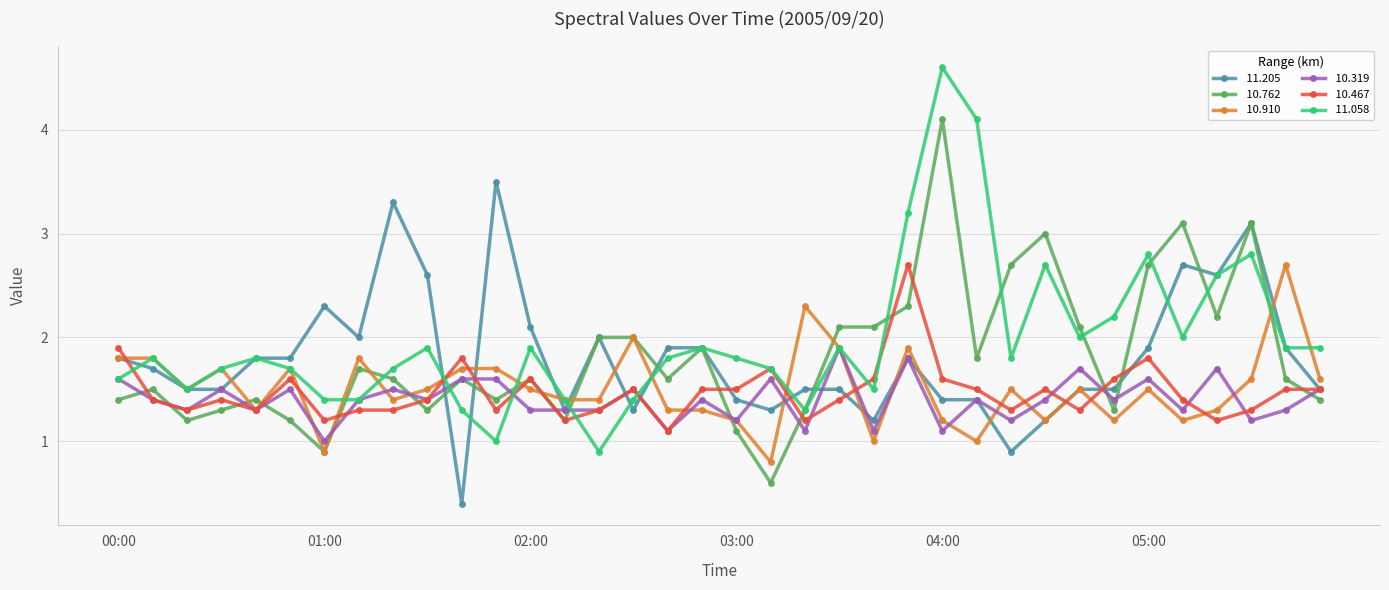

What is the smallest value displayed?

0.4